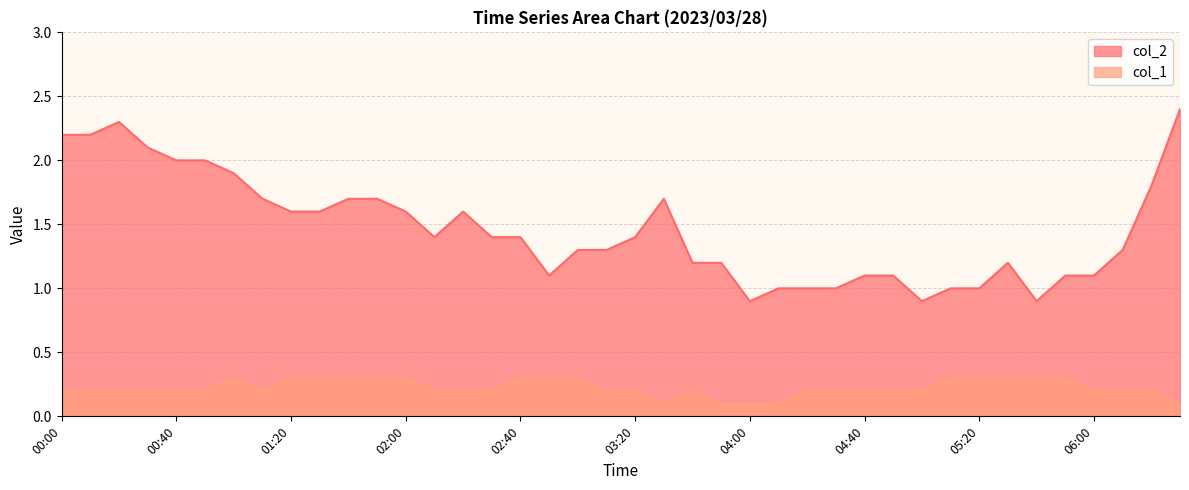

What is the total value across all series at 02:40?

1.7